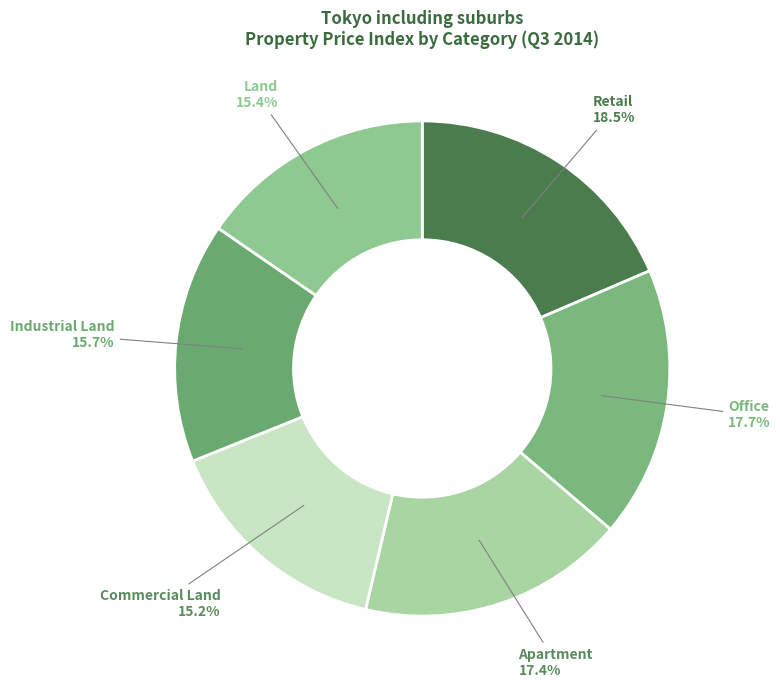

What percentage is NOT represented by Retail?

81.5%